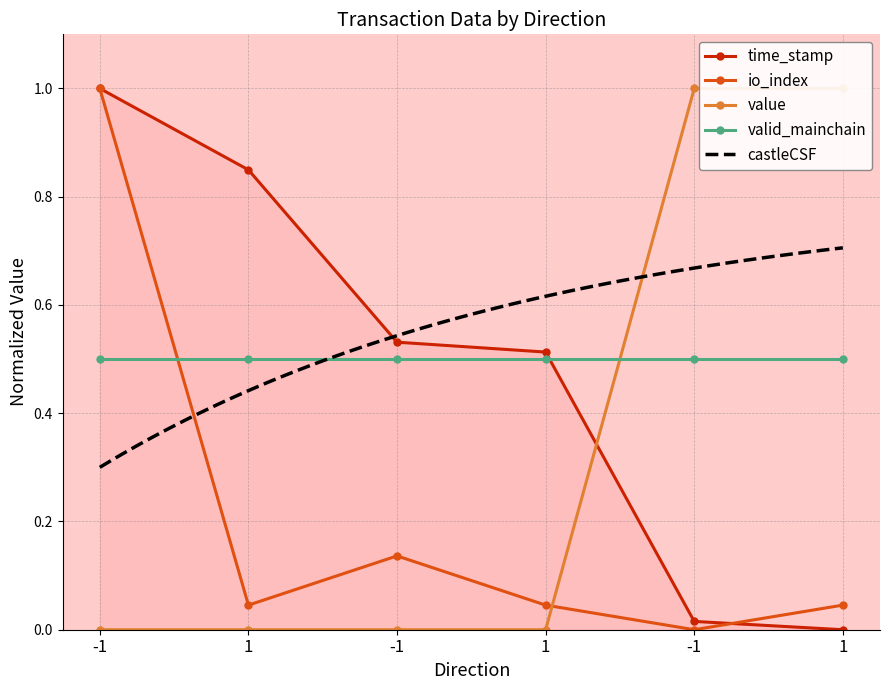

At which category is the sum across all series the highest?

-1